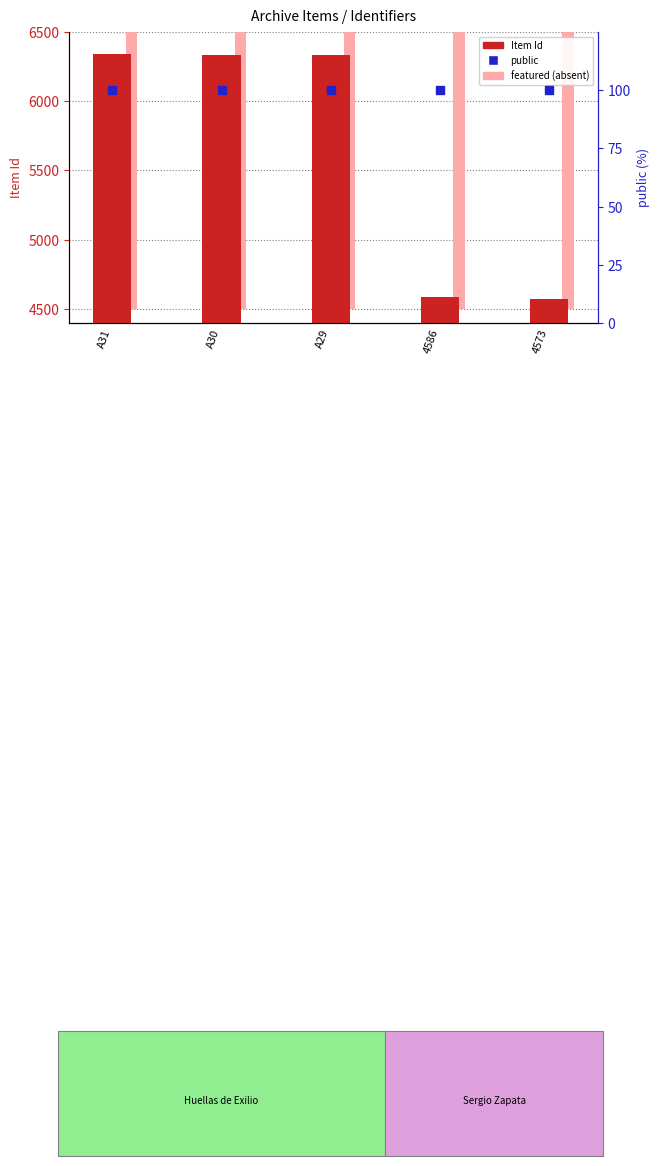

Which series contains the lowest Y value?

Item Id (count)